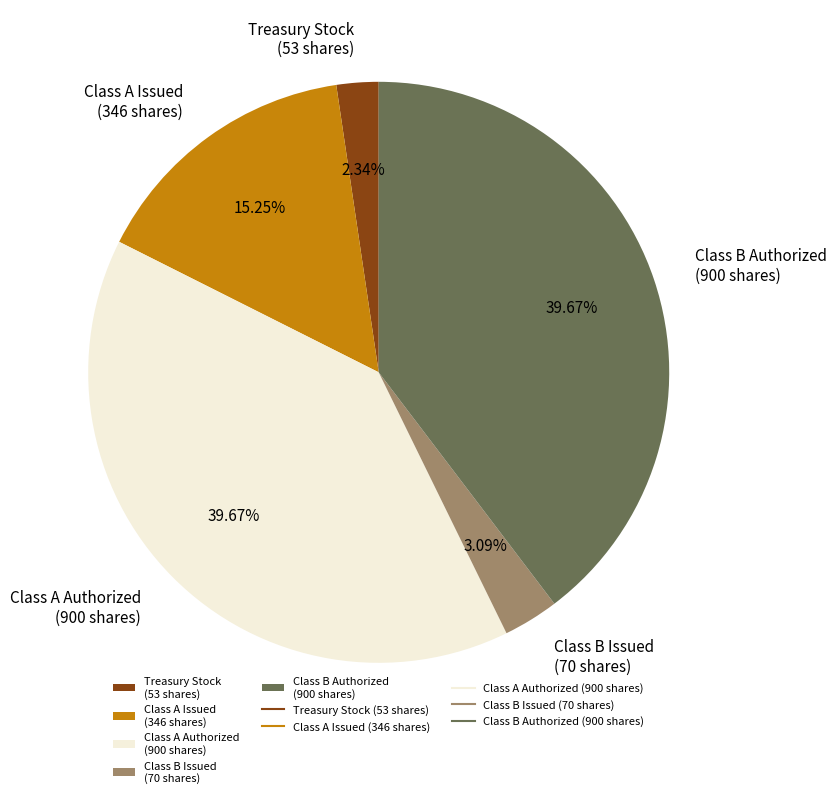

How many slices are in this pie chart?

5